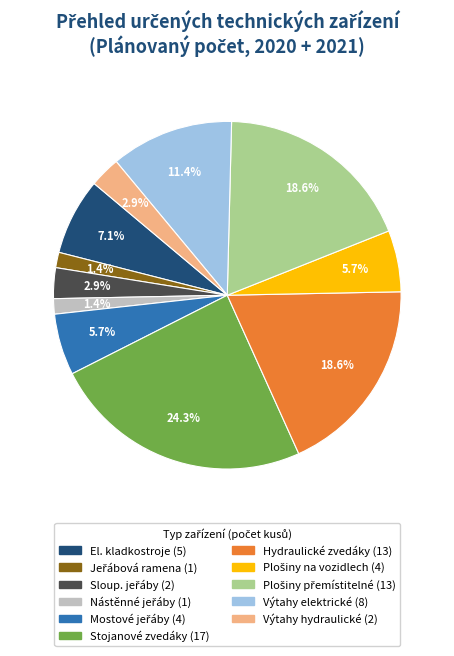

Is there any slice that represents more than half of the pie?

No